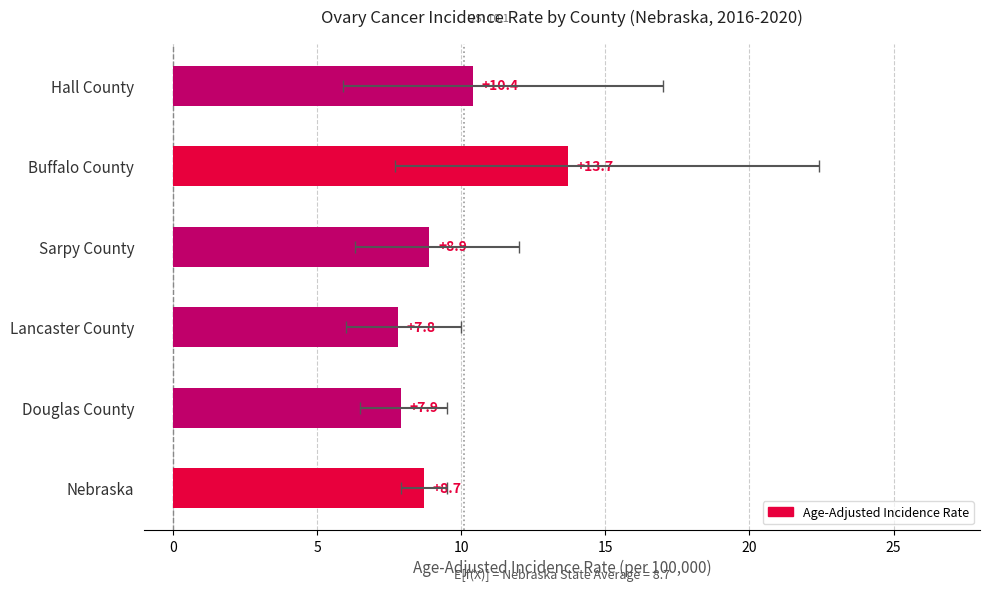

Rank the categories by value from lowest to highest.

Lancaster County, Douglas County, Nebraska, Sarpy County, Hall County, Buffalo County